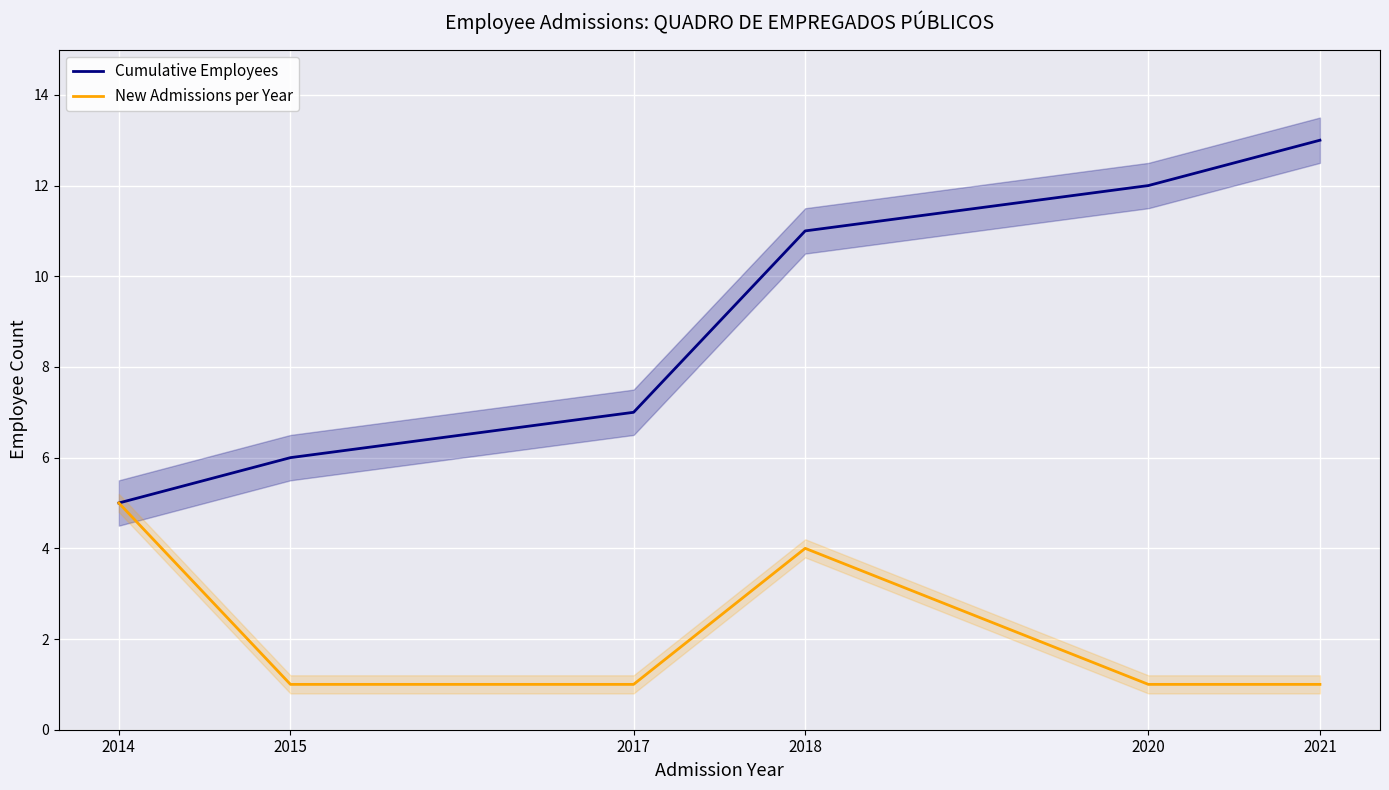

Reading left to right, extract all data points from this chart.

Cumulative Employees: 5	6	7	11	12	13
New Admissions per Year: 5	1	1	4	1	1